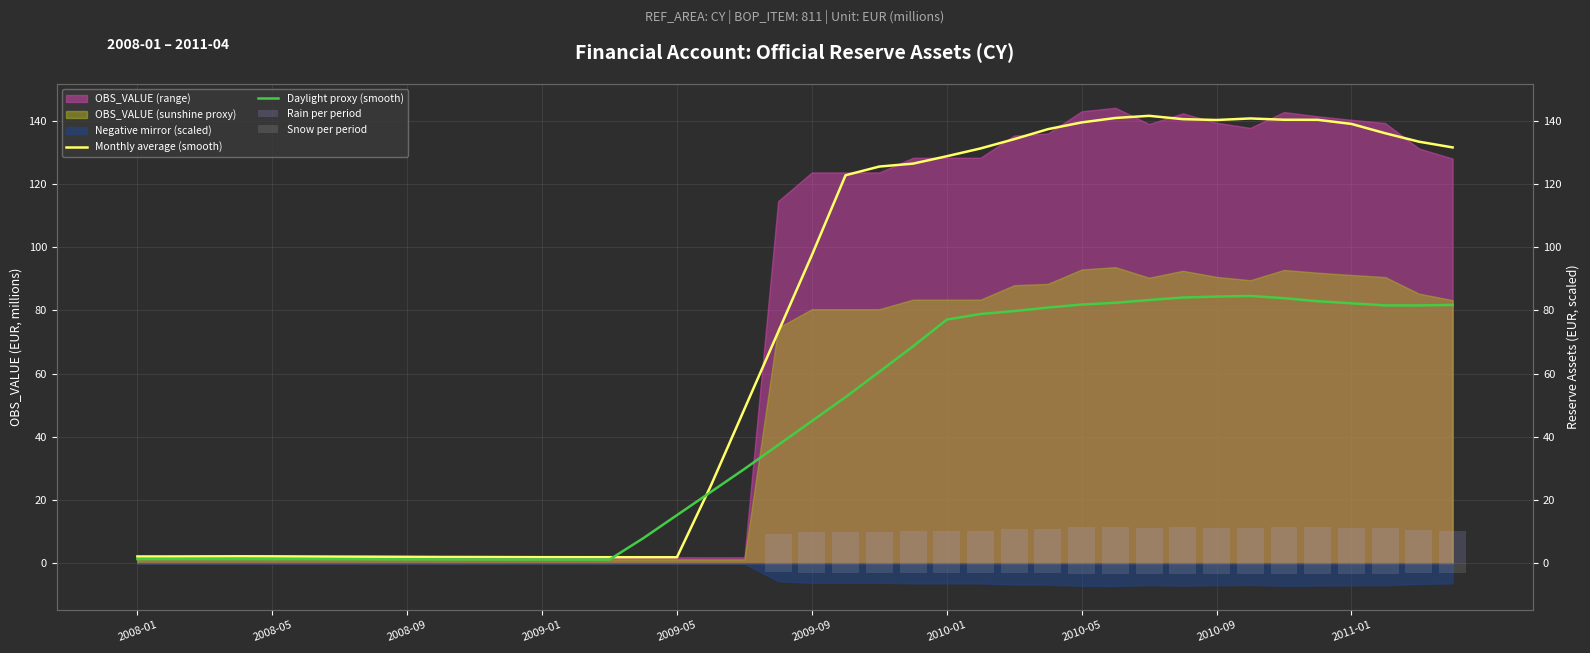

Which series has the largest total across all categories?

Monthly average (smooth)